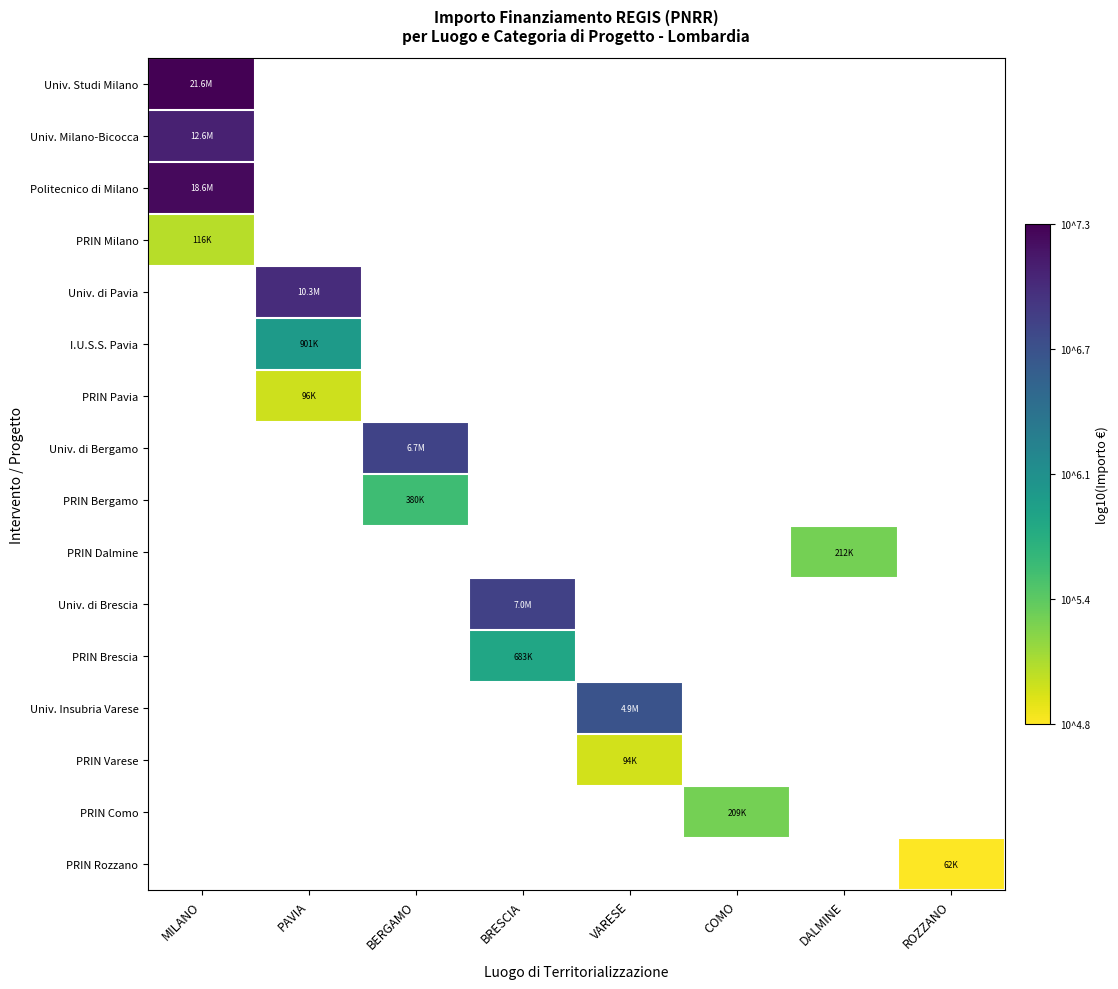

How many values in Univ. di Bergamo are above zero?

1